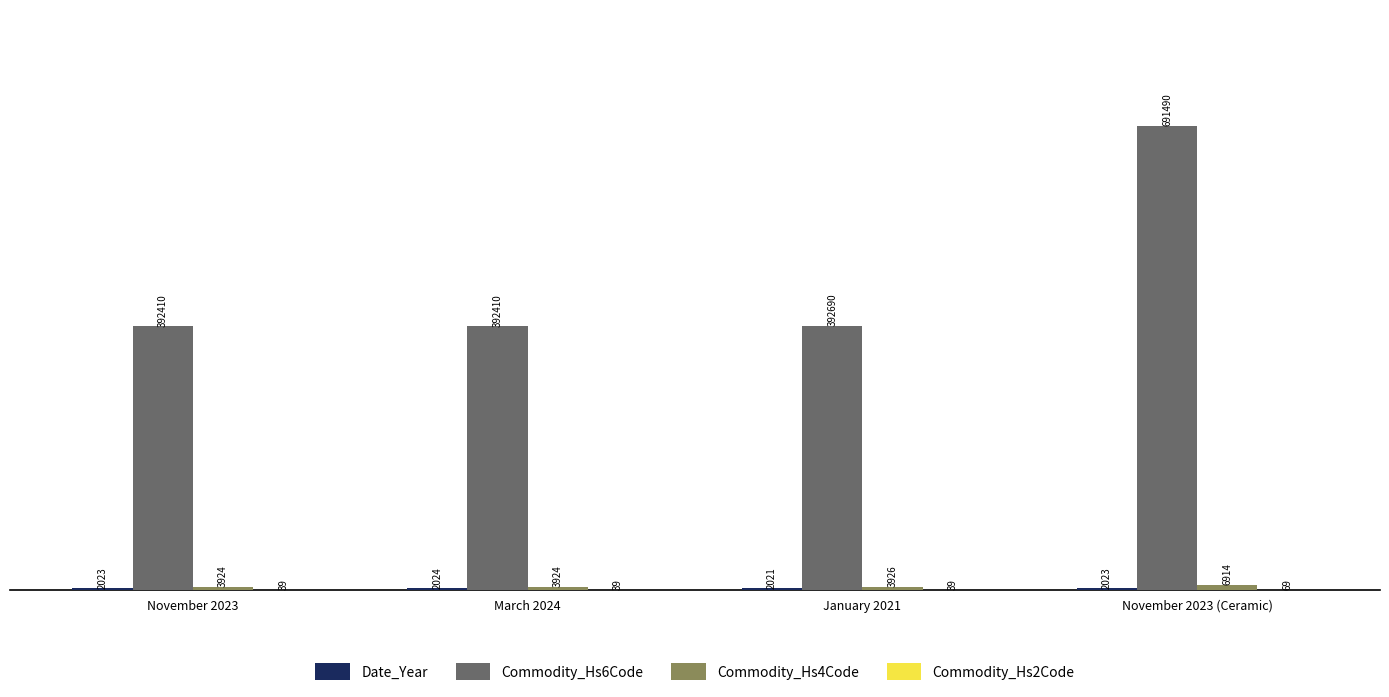

At which label is Commodity_Hs6Code closest to 541950?

January 2021